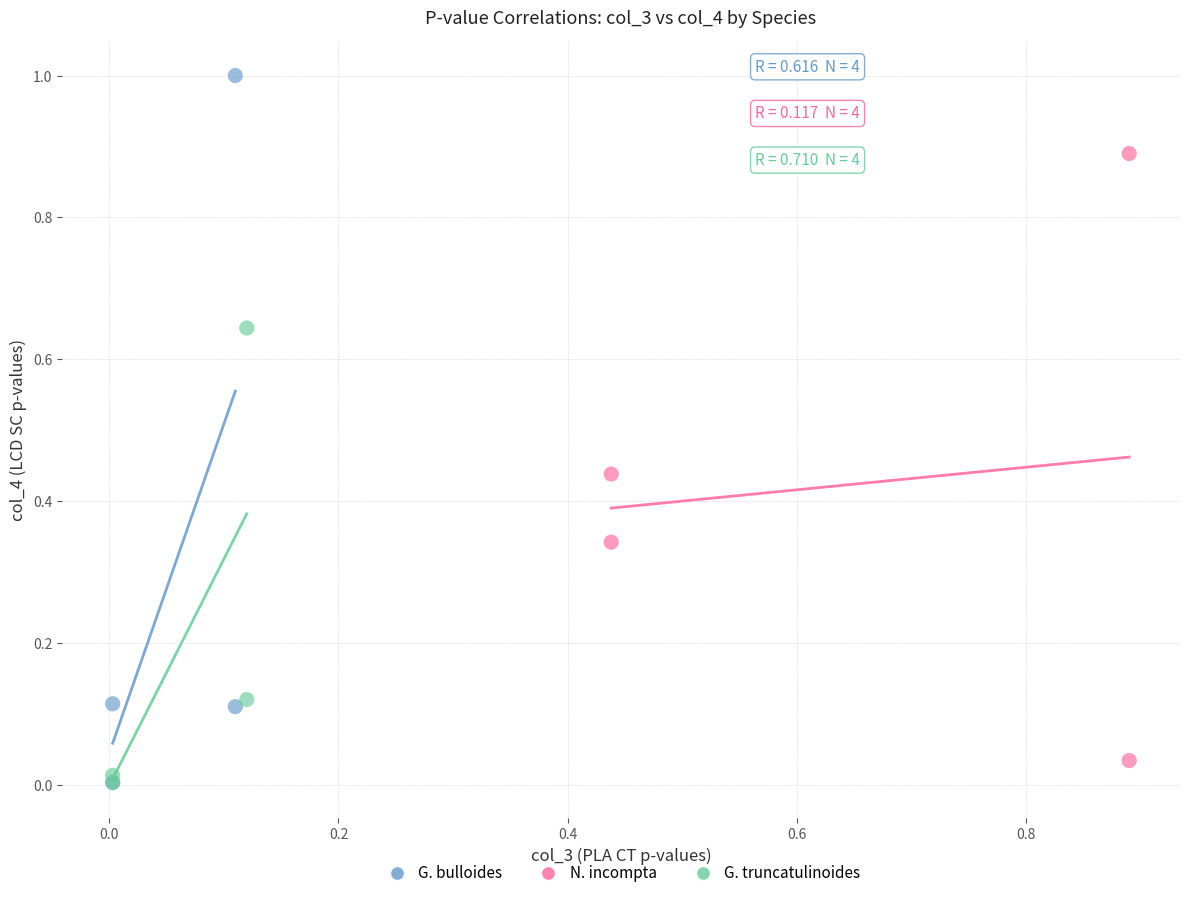

Which series contains the highest Y value?

G. bulloides